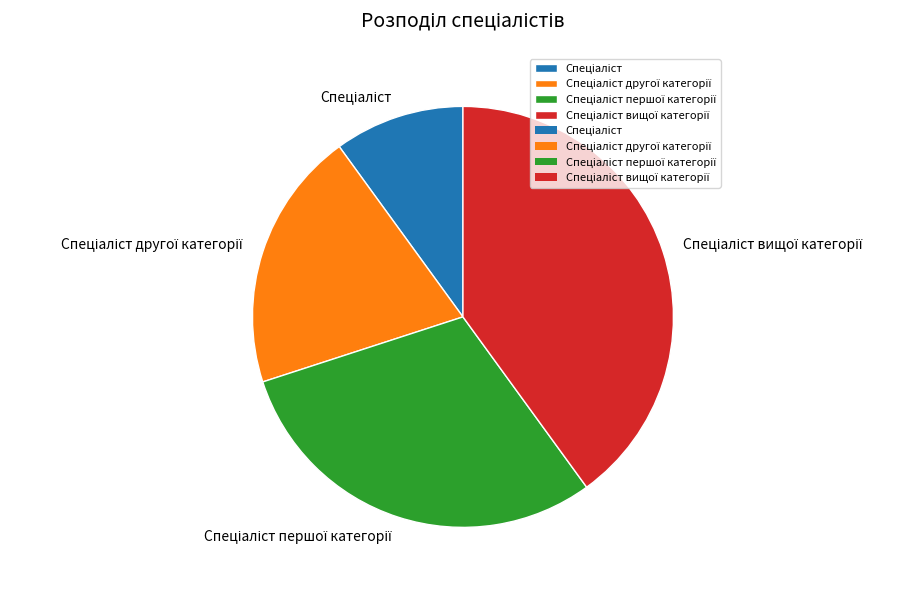

Is there any slice that represents more than half of the pie?

No